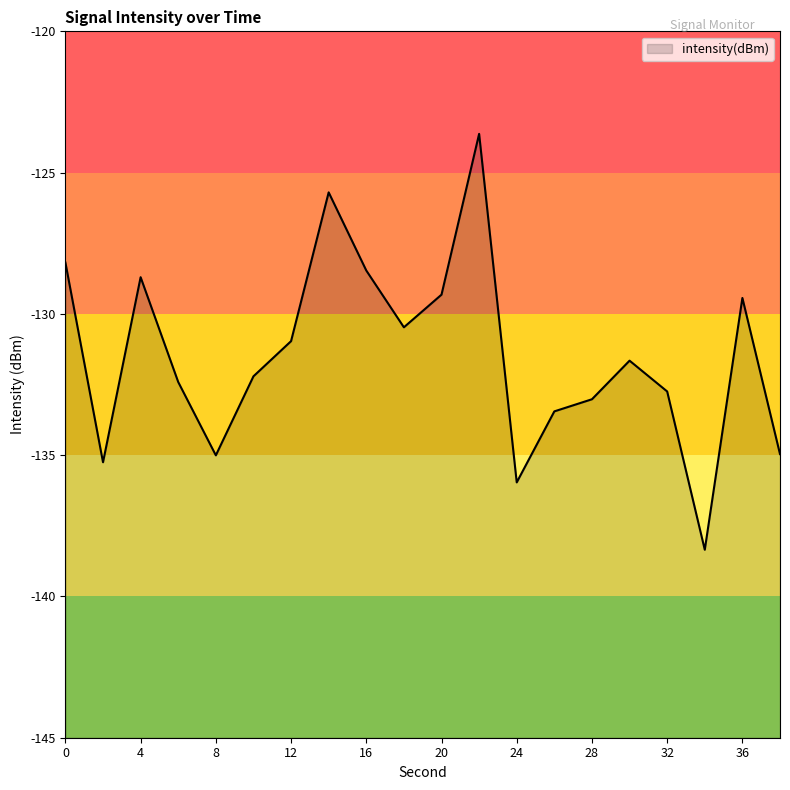

What is the average value?

-131.5